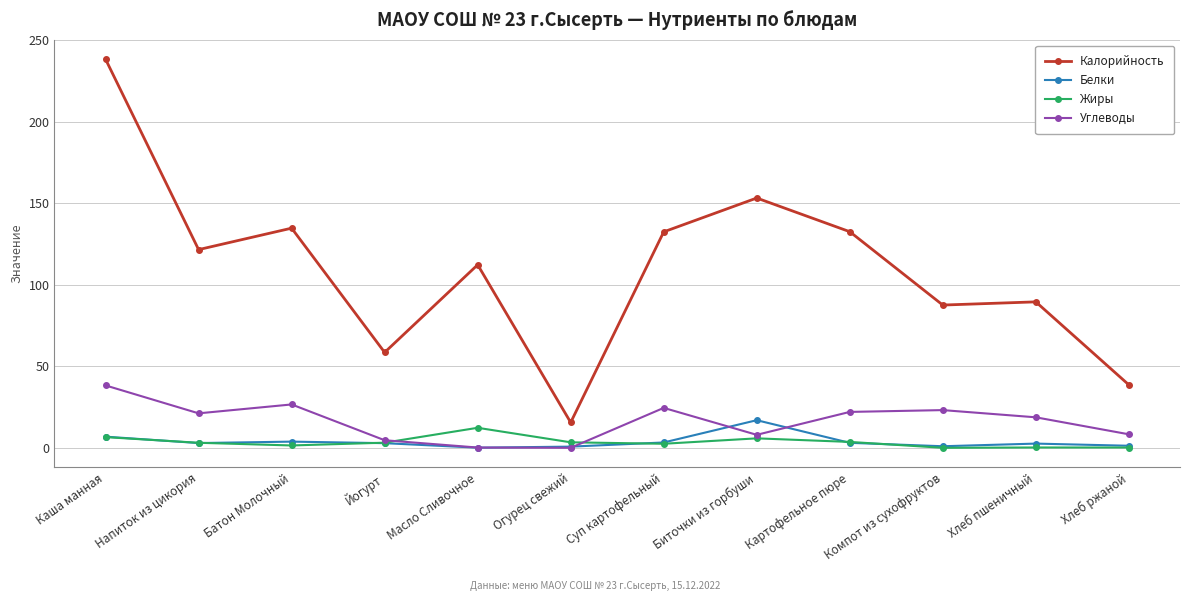

Where is the first local minimum for Калорийность?

Напиток из цикория